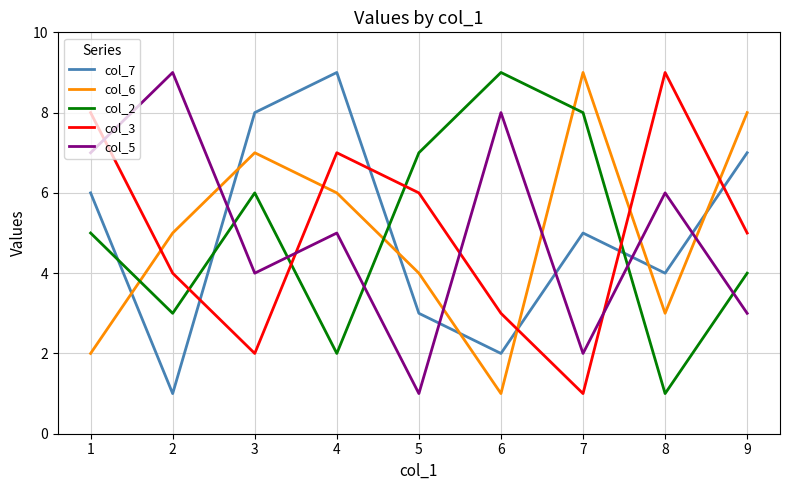

At which category is the sum across all series the highest?

4